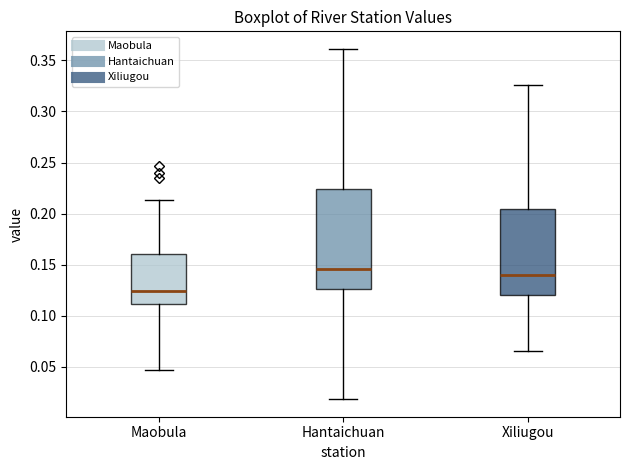

Reading left to right, read every box against the y-axis: the position of its median line, the range the box covers, and the ends of its whiskers. The values are not printed on the chart, so give them approximately, as read against the axis.

Maobula: median 0.125, box 0.110 to 0.160, whiskers 0.045 to 0.215
Hantaichuan: median 0.145, box 0.125 to 0.225, whiskers 0.020 to 0.360
Xiliugou: median 0.140, box 0.120 to 0.205, whiskers 0.065 to 0.325